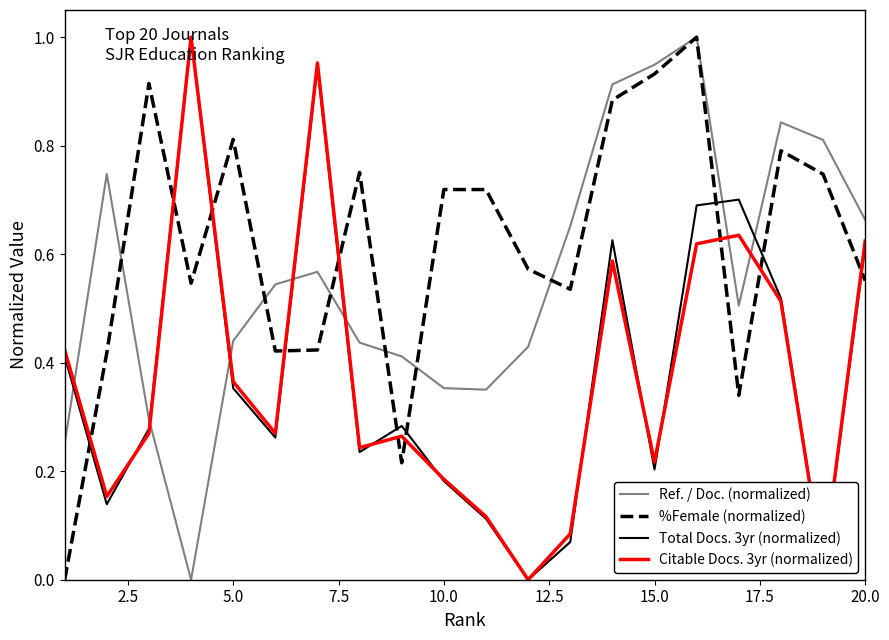

After their last crossing, which series has the higher values: Ref. / Doc. (normalized) or %Female (normalized)?

Ref. / Doc. (normalized)